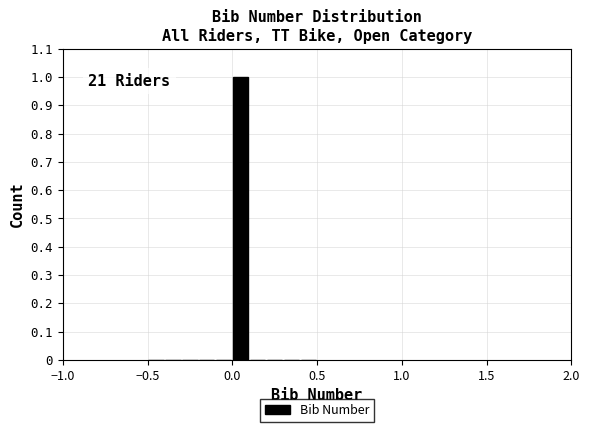

Around what value on the x-axis is the tallest bar? Give the approximate position of its centre, as read against the axis.

0.05